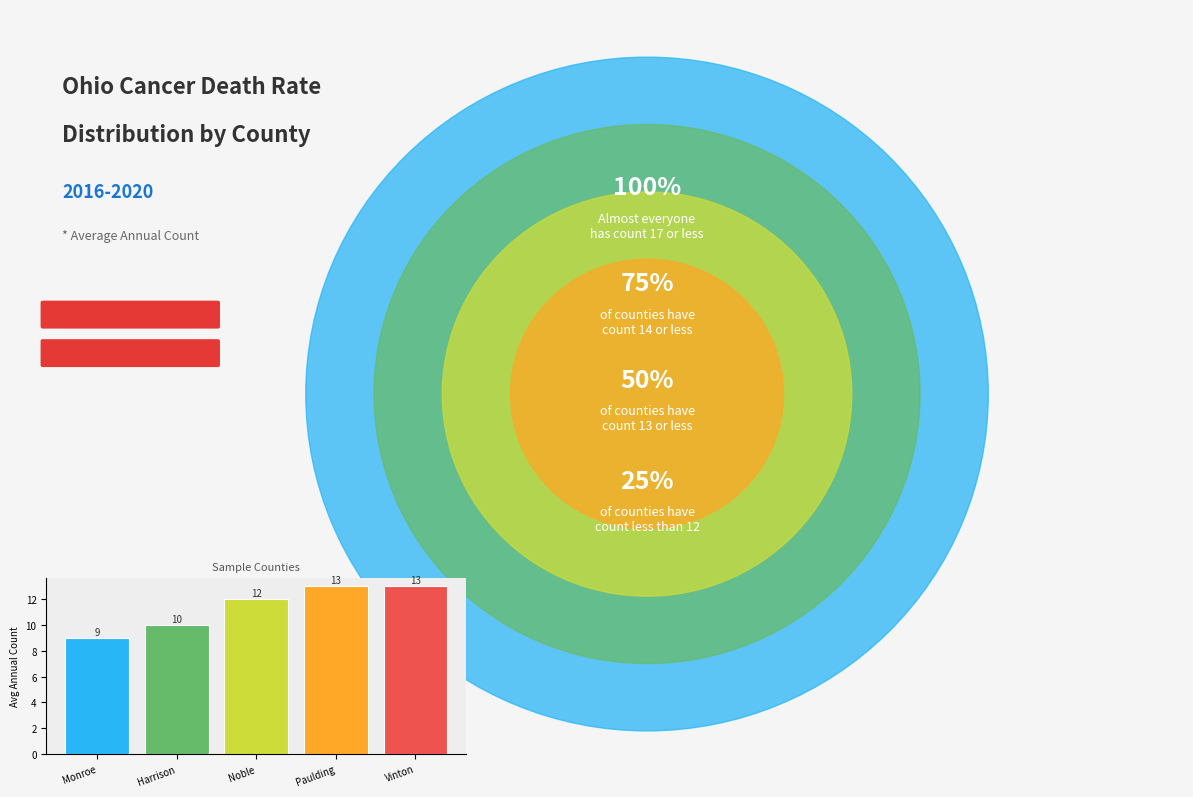

Where is the data nearest to the value 11?

Harrison